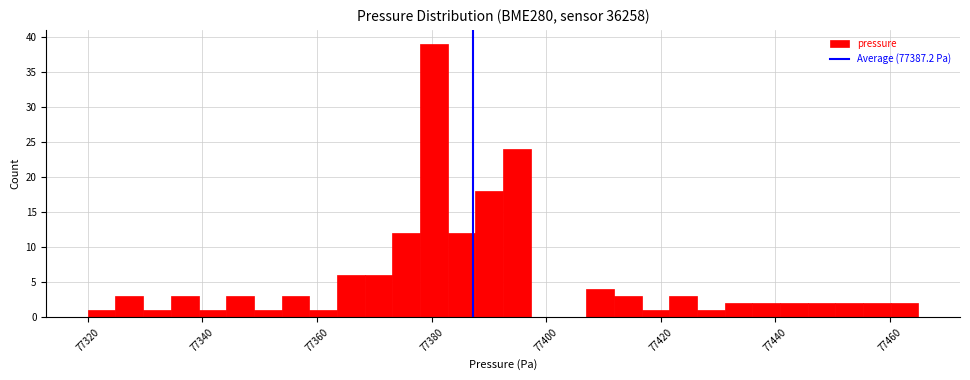

Read against the x-axis, roughly where is the centre of the tallest bar?

77380